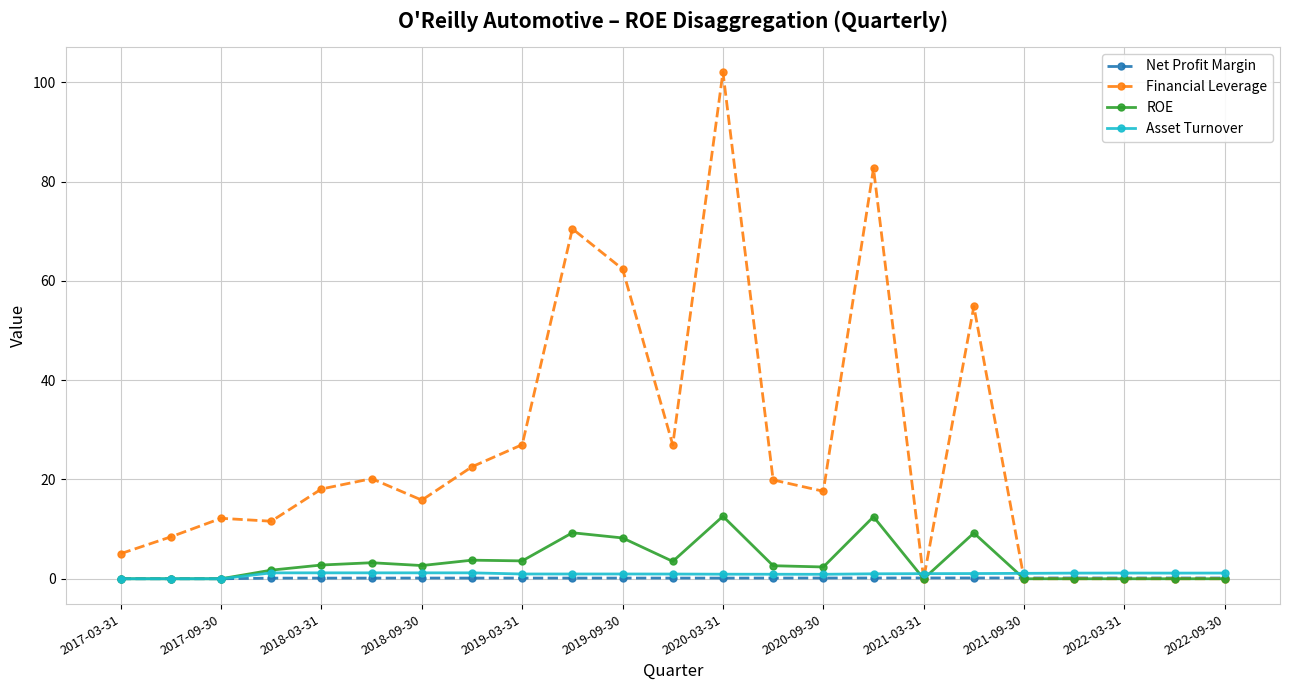

What is the value of the Financial Leverage point at the 5th from the left?

18.1